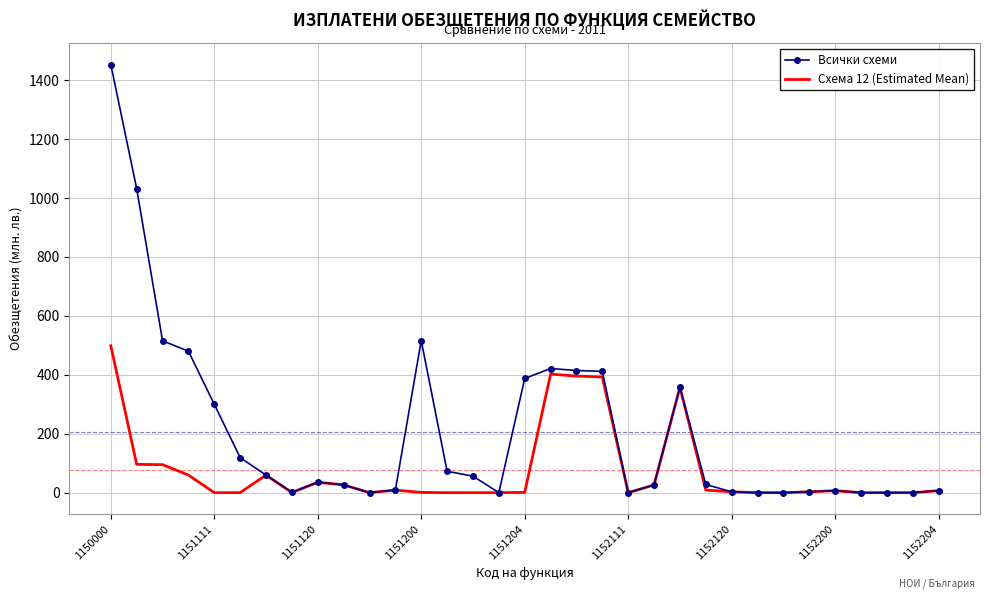

List the series in order of their overall mean, lowest first.

Схема 12 (Estimated Mean), Всички схеми